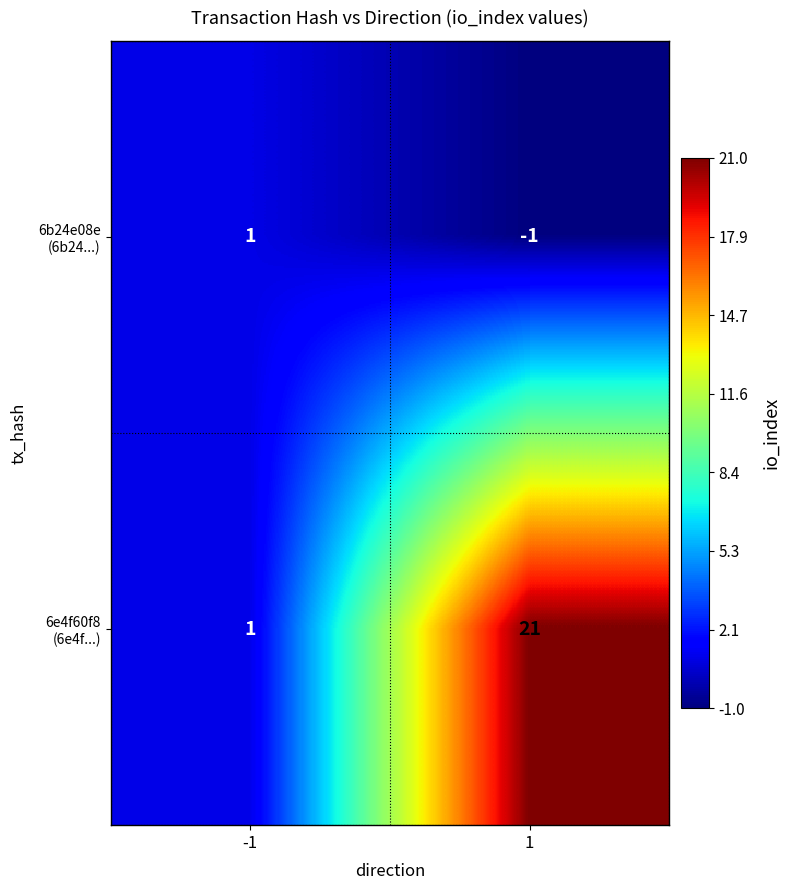

What is the spread (max minus min) of values at 1?

22